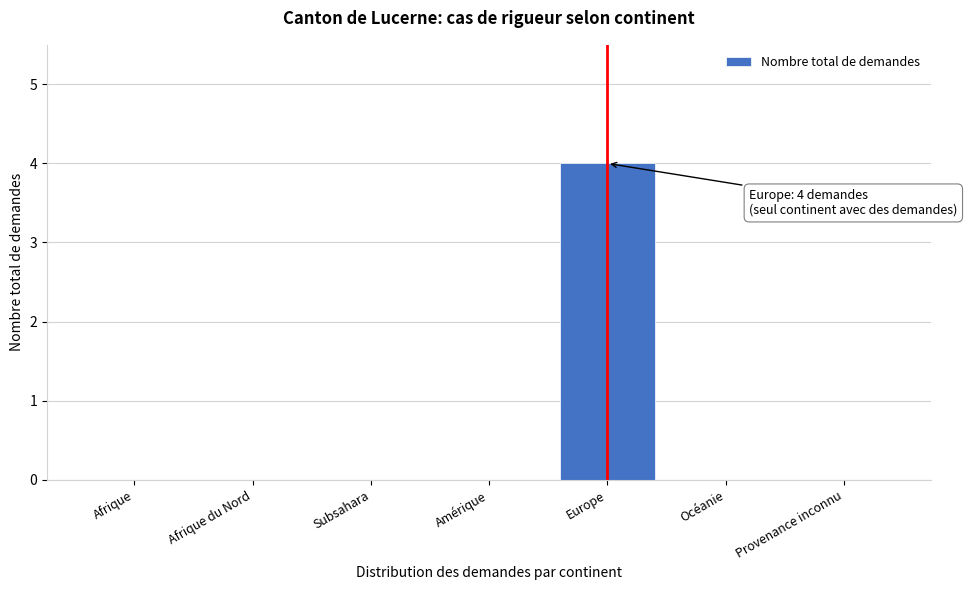

Reading left to right, list all the values displayed in this chart.

Afrique=0	Afrique du Nord=0	Subsahara=0	Amérique=0	Europe=4	Océanie=0	Provenance inconnu=0